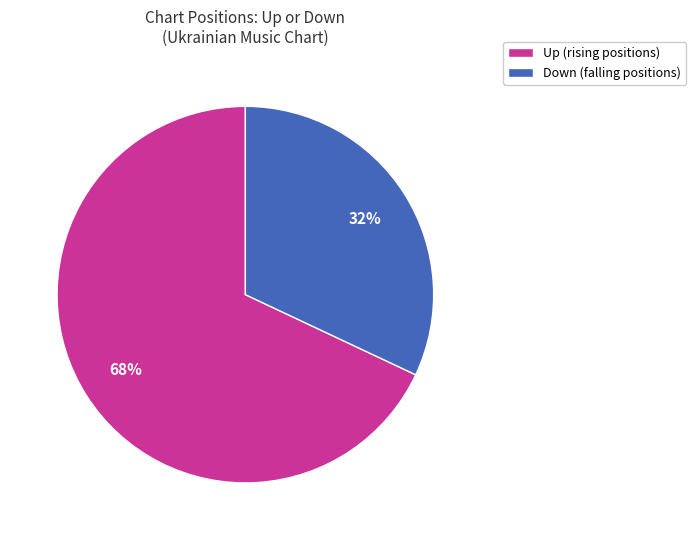

What is the majority slice?

Up (rising positions)